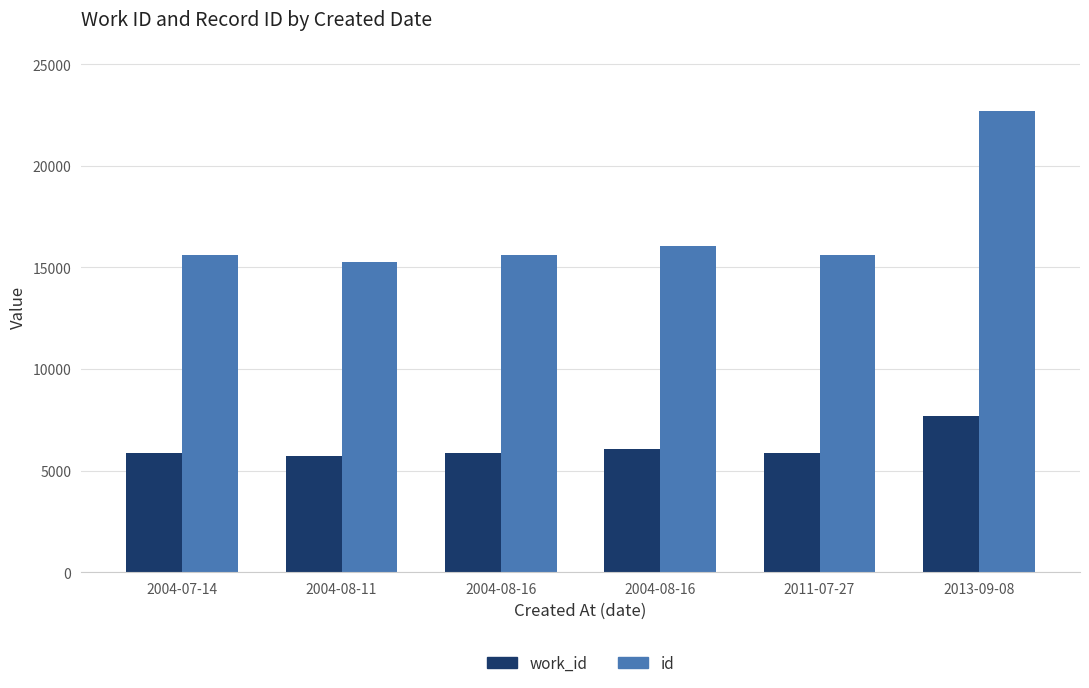

What are all the series names shown in the legend?

work_id, id